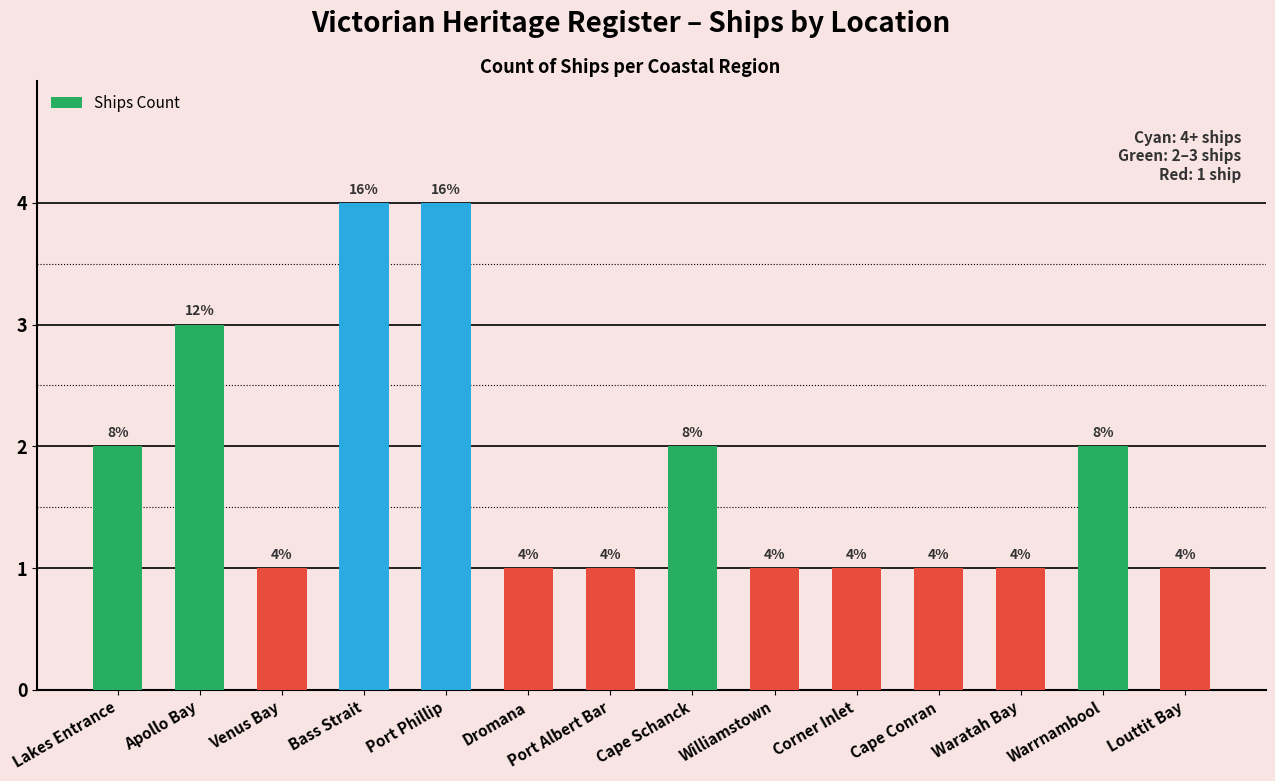

What is the label of the 2nd bar from the right?

Warrnambool